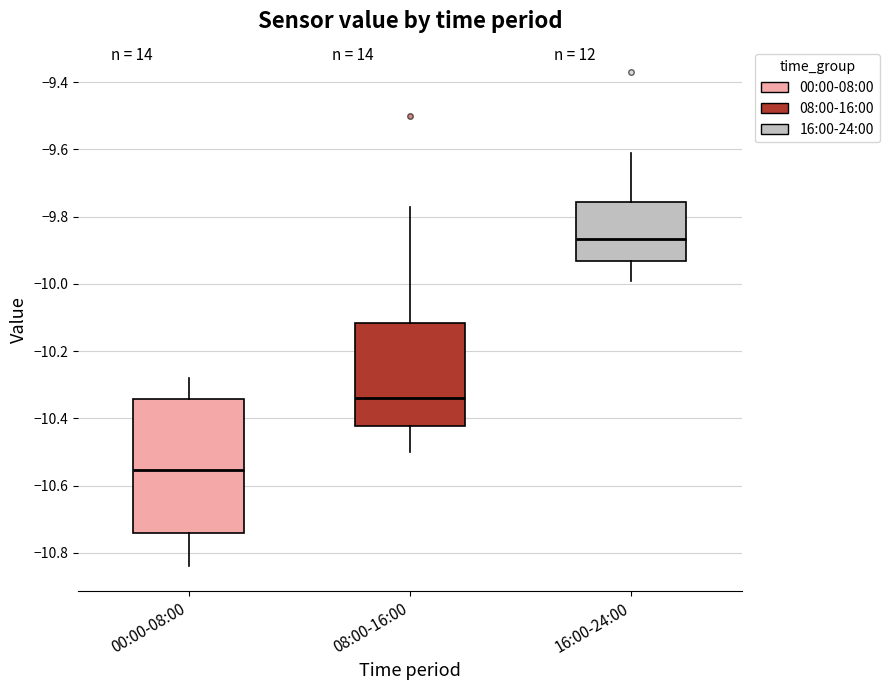

Reading left to right, transcribe this box plot: for each box, give where its median line is, the range the box spans, and where its two whiskers end, as read against the y-axis. The values are not printed on the chart, so give them approximately, as read against the axis.

00:00-08:00: median -10.56, box -10.74 to -10.34, whiskers -10.84 to -10.28
08:00-16:00: median -10.34, box -10.42 to -10.12, whiskers -10.50 to -9.76
16:00-24:00: median -9.86, box -9.94 to -9.76, whiskers -9.98 to -9.60